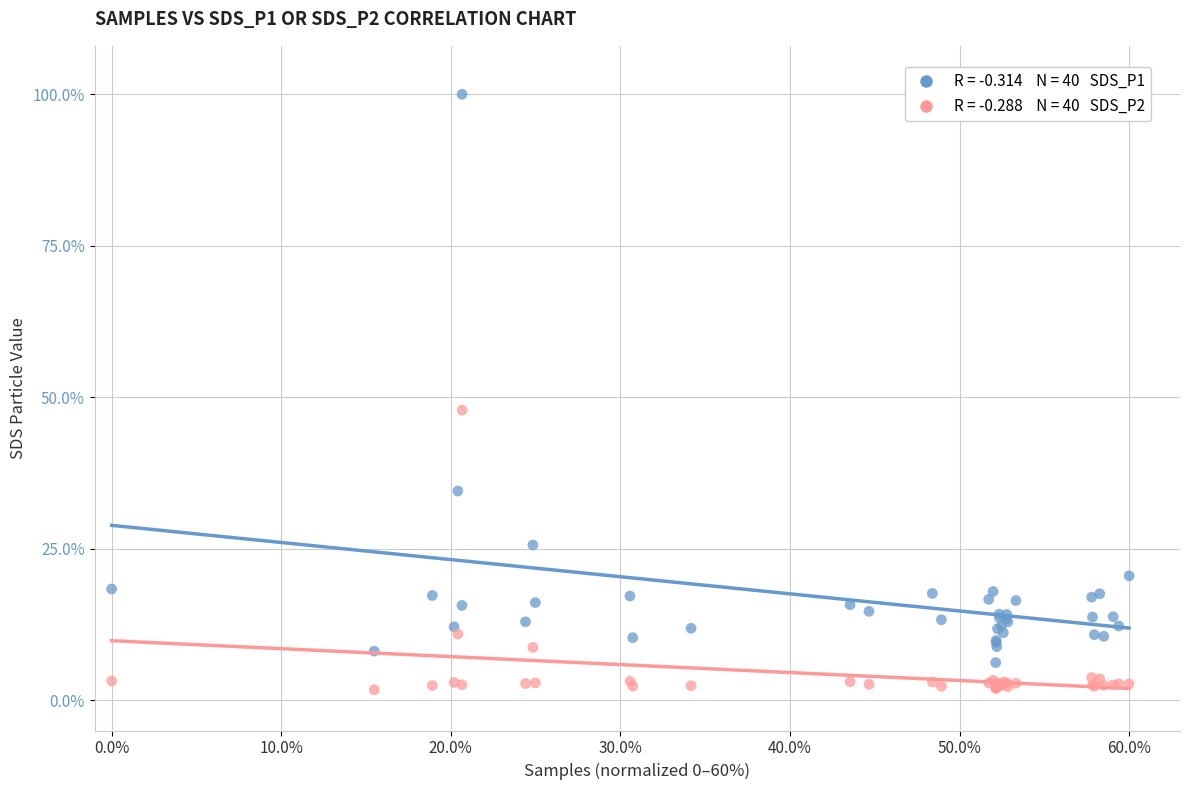

Across all series, what Y value is closest to 50?

47.9